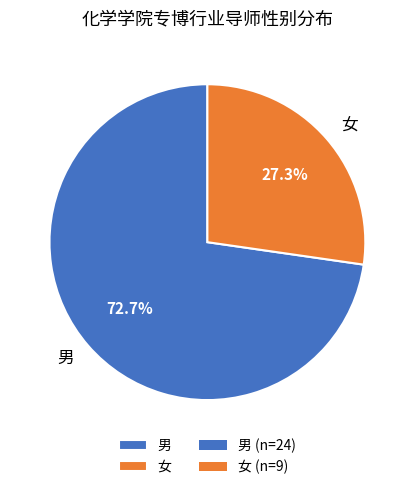

To the nearest percent, what is the combined percentage of 女 and 男?

100%